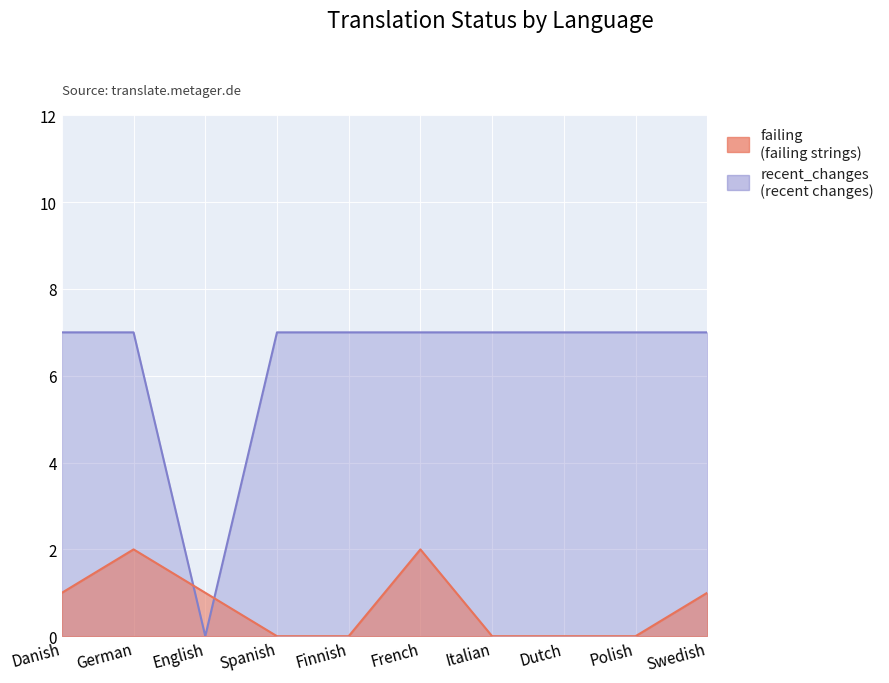

Reading left to right, extract all data points from this chart.

failing: Danish=1	German=2	English=1	Spanish=0	Finnish=0	French=2	Italian=0	Dutch=0	Polish=0	Swedish=1
recent_changes: Danish=7	German=7	English=0	Spanish=7	Finnish=7	French=7	Italian=7	Dutch=7	Polish=7	Swedish=7